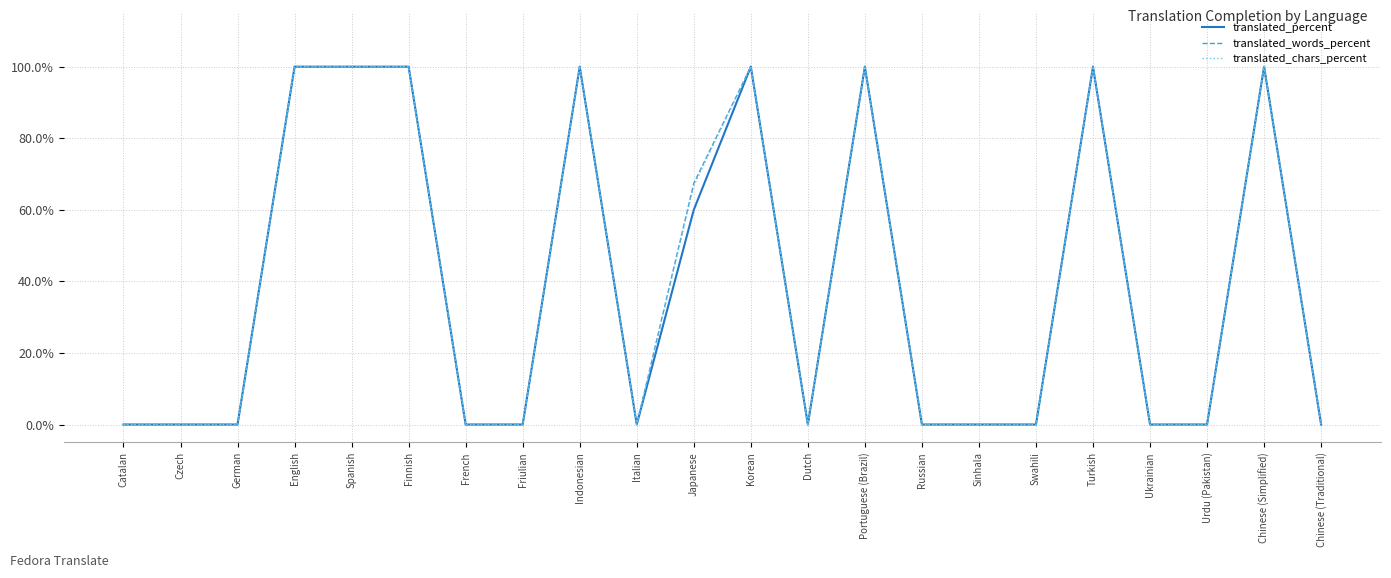

What position from the right is Urdu (Pakistan)?

3